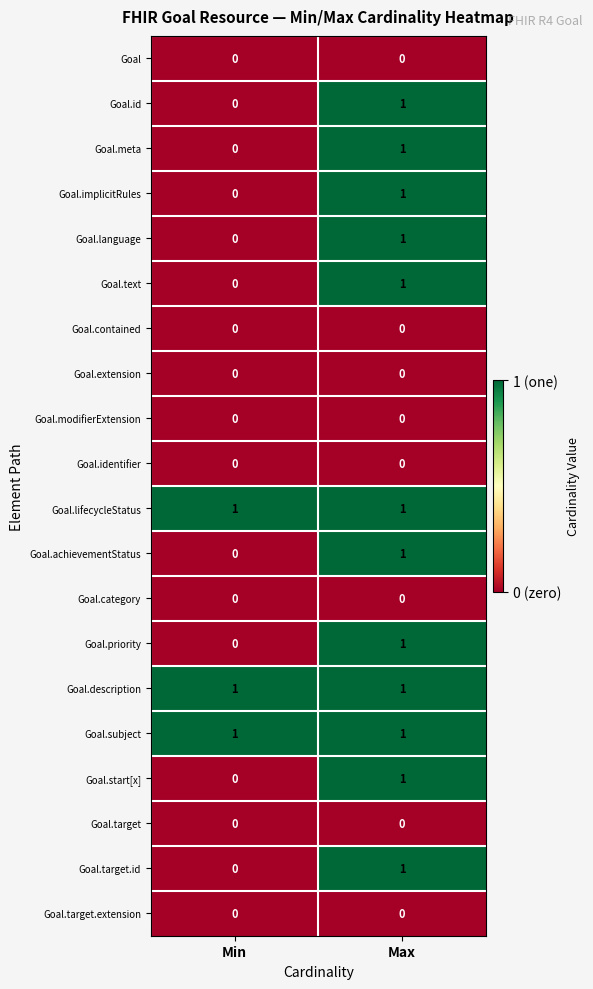

Is the value of Goal at Max greater than the value of Goal.subject at Max?

No